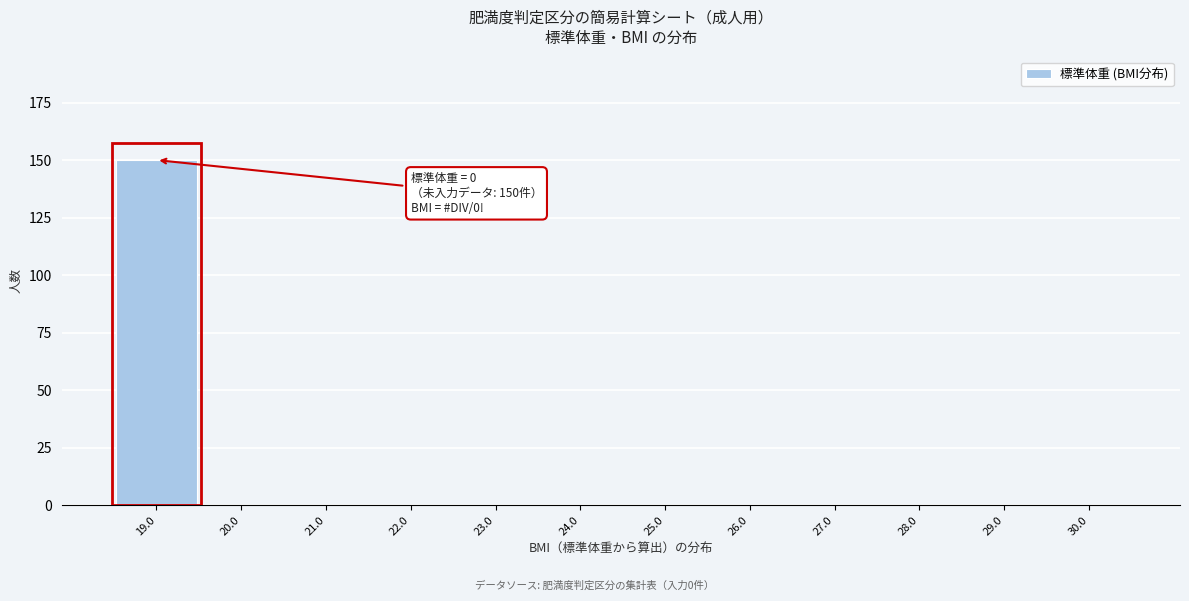

Reading right to left, list all the values displayed in this chart.

30.0=0	29.0=0	28.0=0	27.0=0	26.0=0	25.0=0	24.0=0	23.0=0	22.0=0	21.0=0	20.0=0	19.0=150